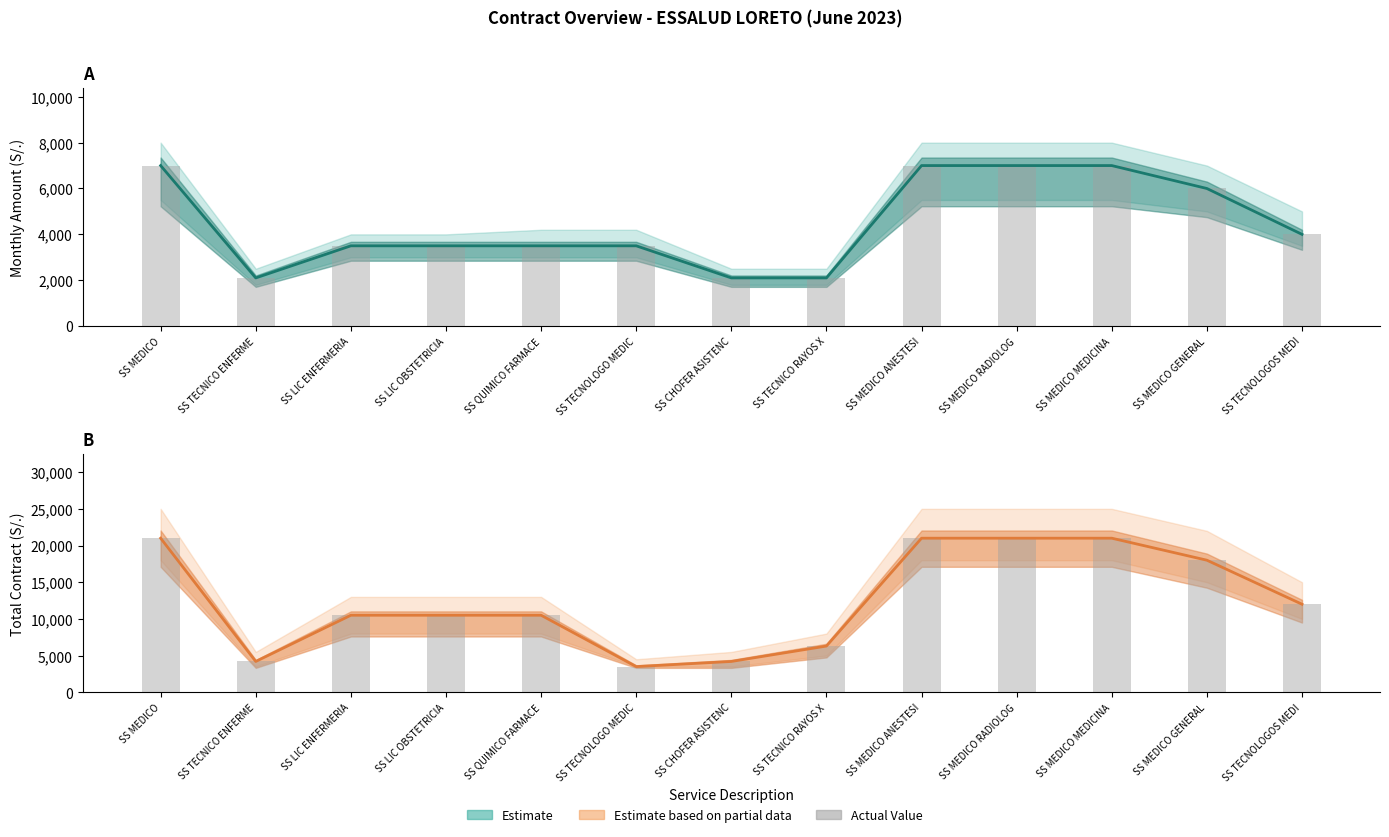

At which label is Contract Total (S/.) closest to 12250?

SS TECNOLOGOS MEDI